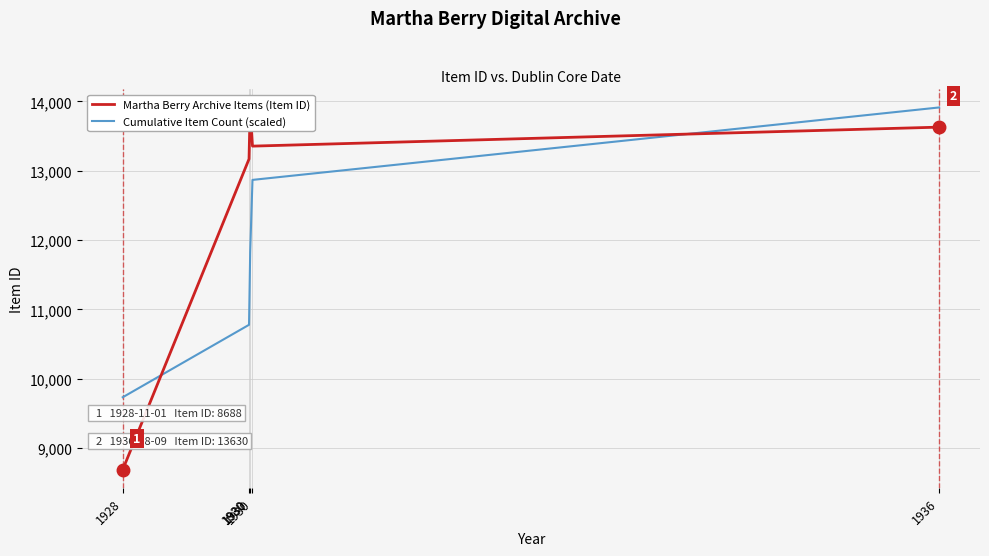

What are all the series names shown in the legend?

Martha Berry Archive Items (Item ID), Cumulative Item Count (scaled)